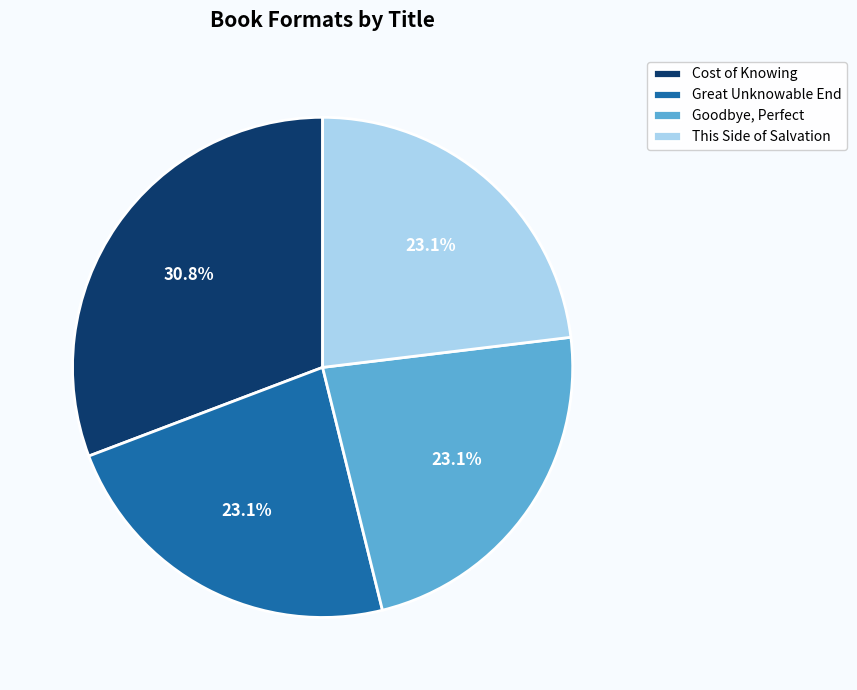

Is This Side of Salvation the majority of the pie?

No